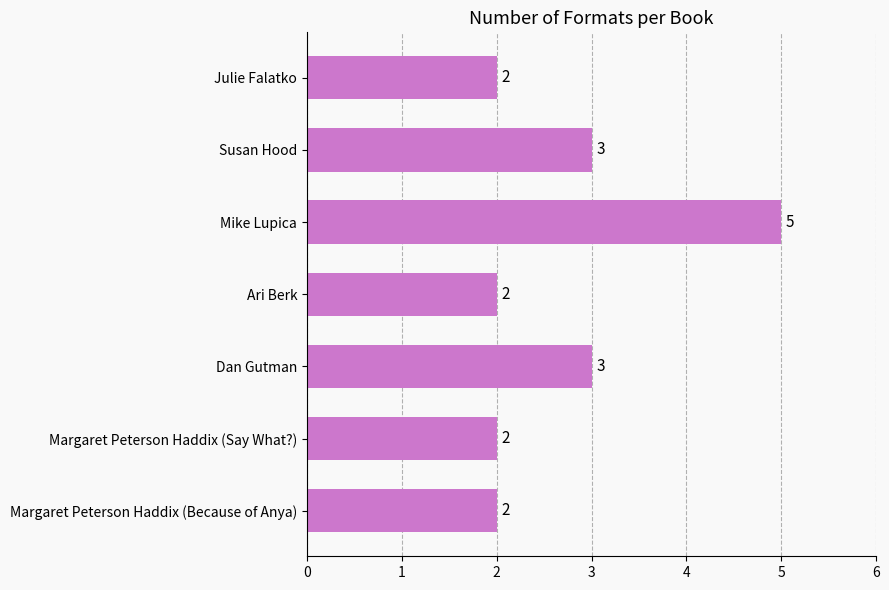

How many bars are there in total?

7